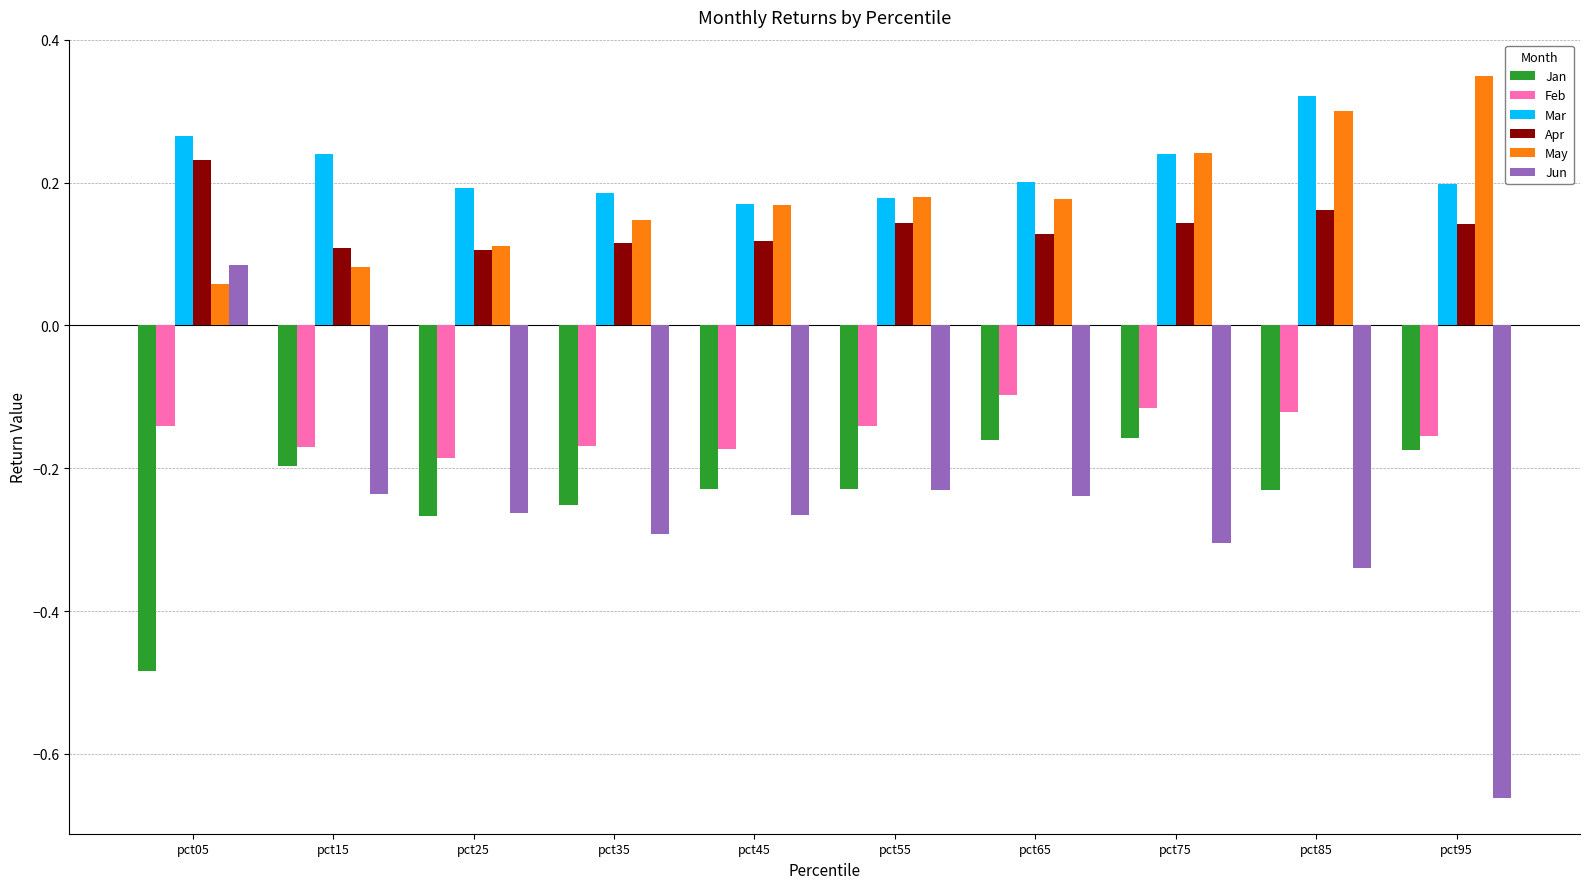

At which label is Jun closest to 0?

pct05